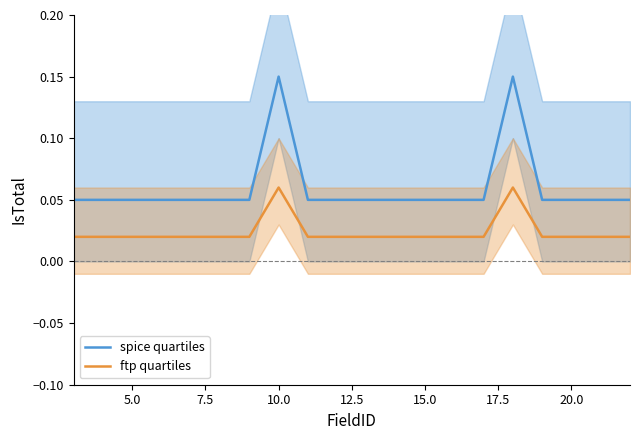

True or false: ftp quartiles and spice quartiles intersect in this chart.

False